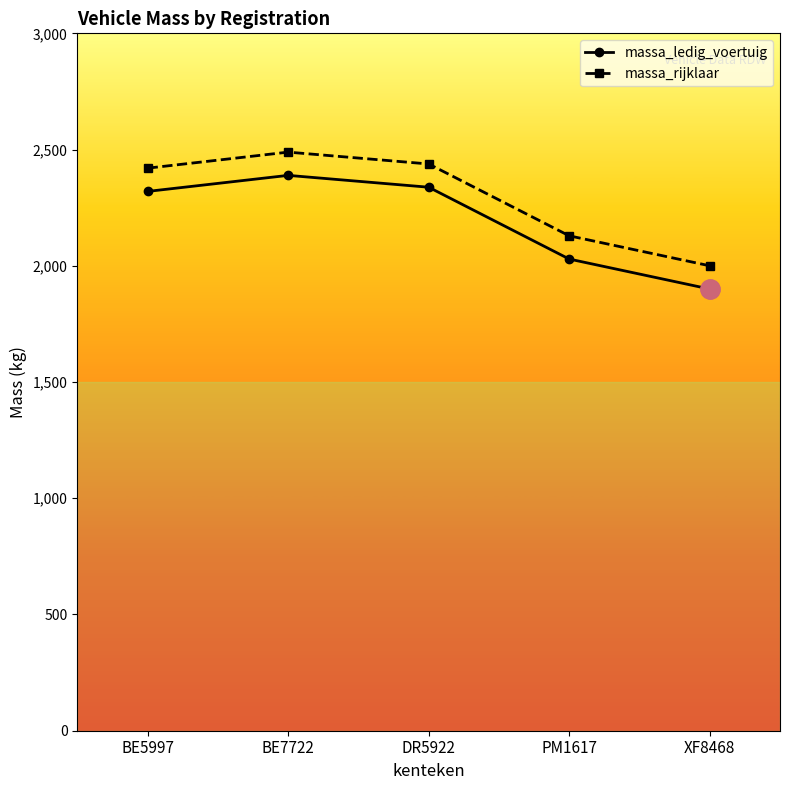

Rank the series by their maximum value, from lowest to highest.

massa_ledig_voertuig, massa_rijklaar